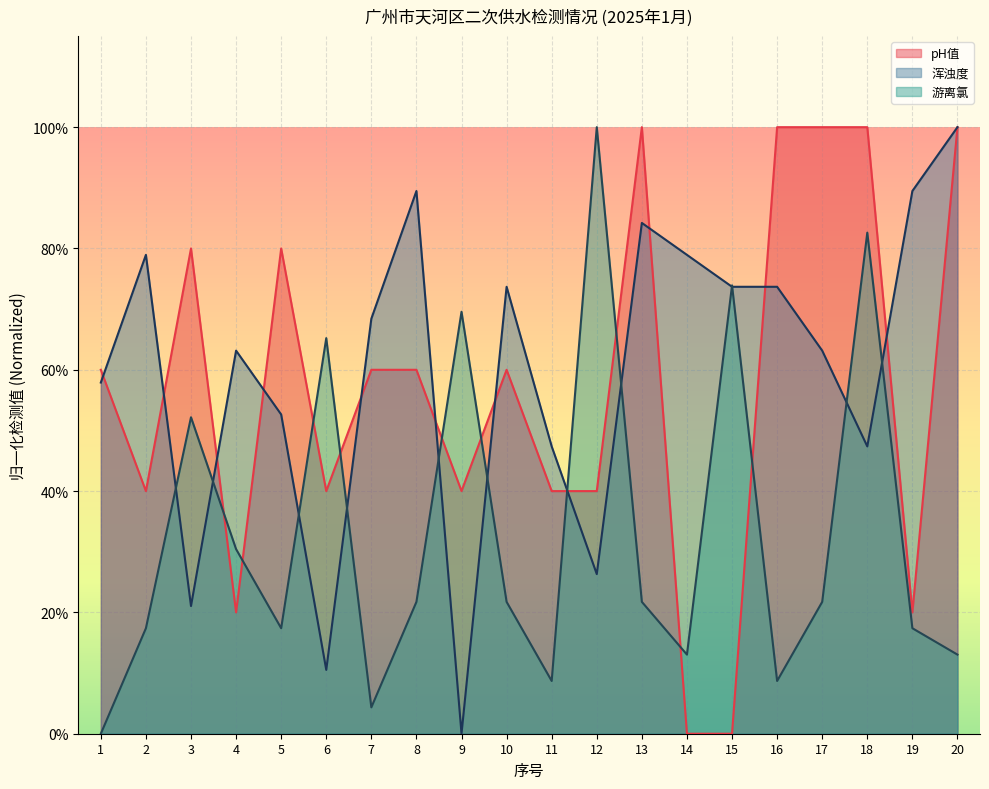

What is the difference between the 浑浊度 values at 20 and 6?

0.9